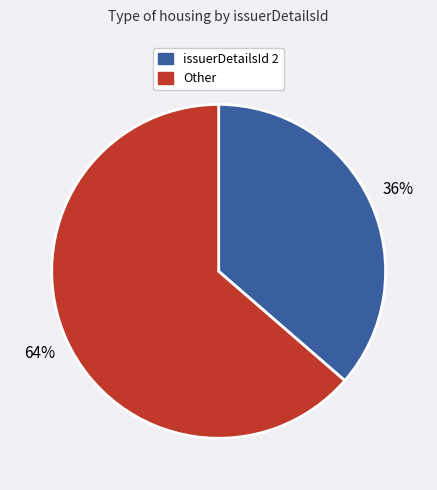

Which has a higher value, issuerDetailsId 2 or Other?

Other